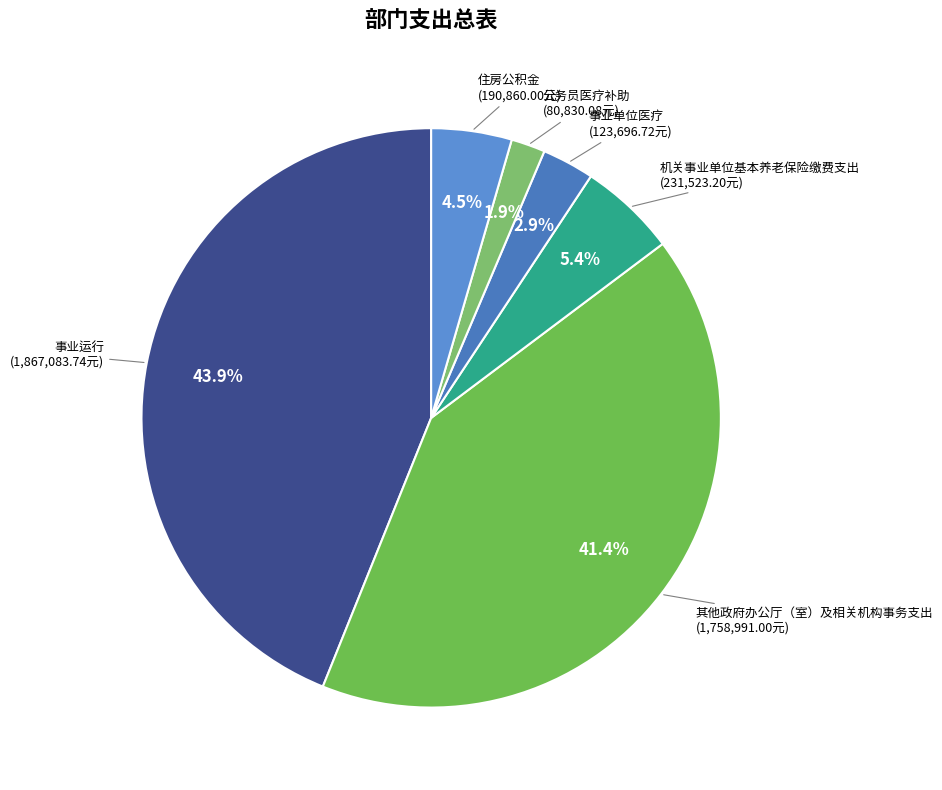

Does any single category account for the majority?

No